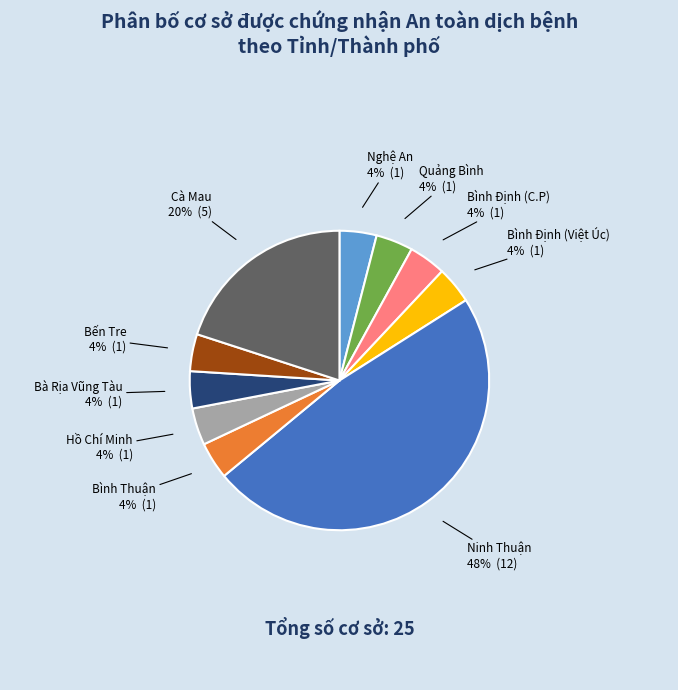

Does any single category account for the majority?

No